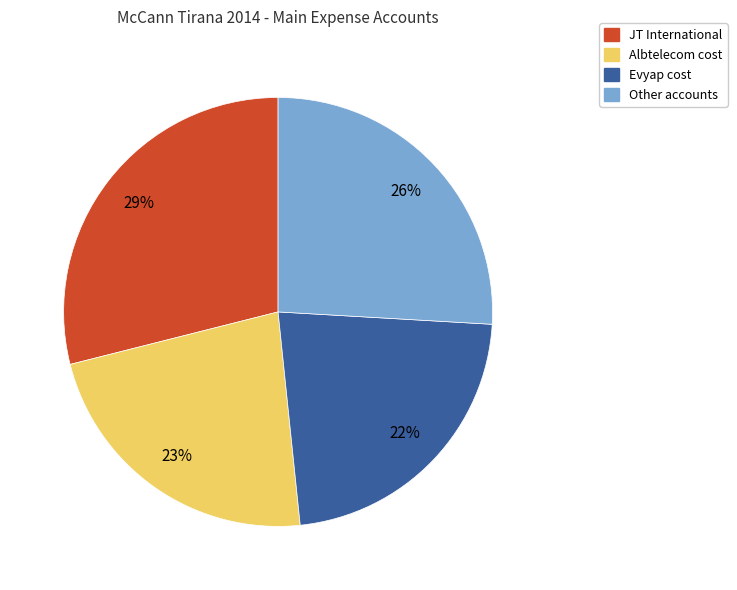

To the nearest percent, what is the difference between the largest and smallest slice percentages?

7%